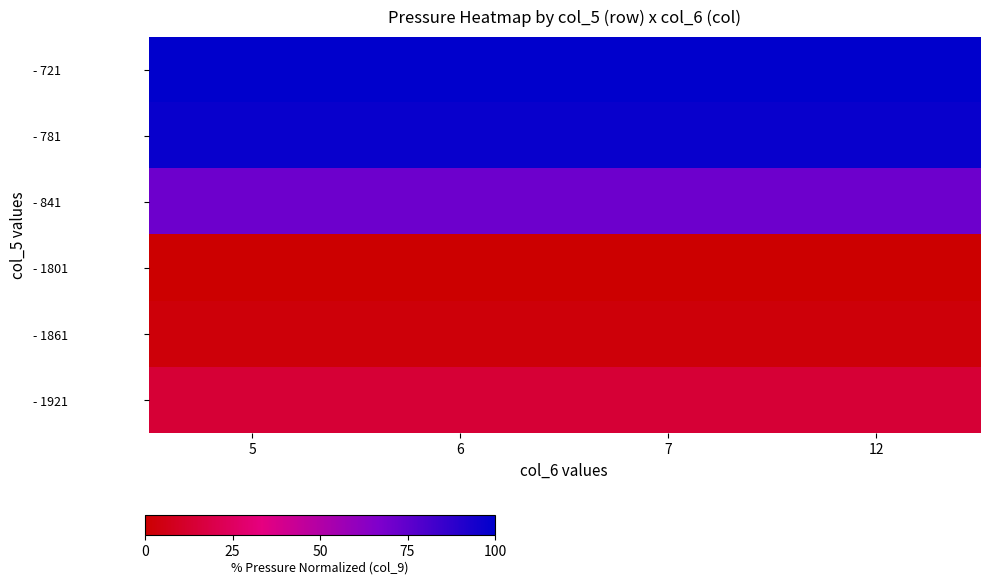

Count the number of data series in this chart.

6